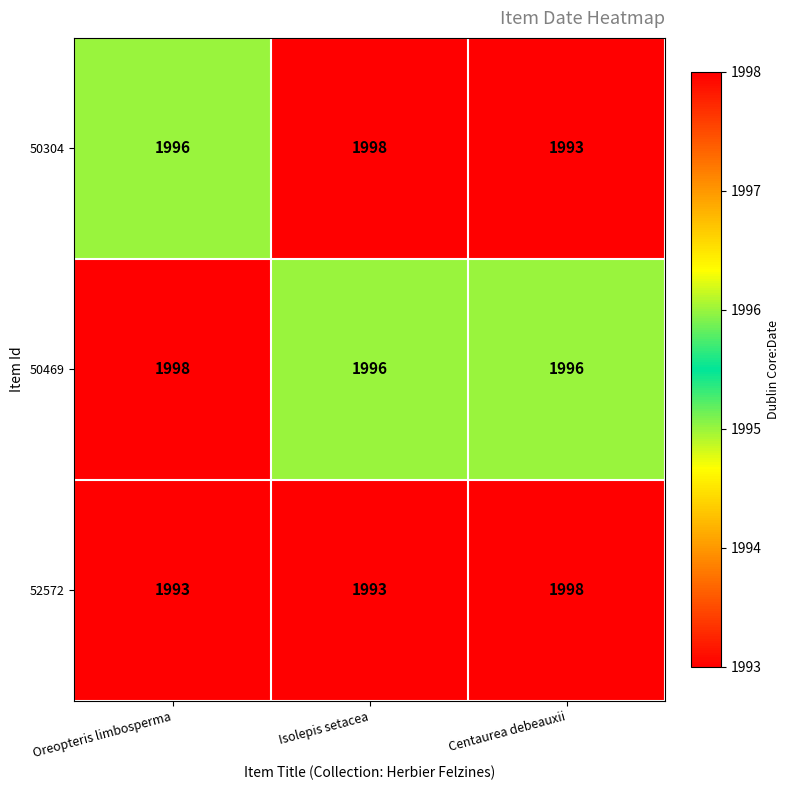

Reading left to right, transcribe all the data shown in this chart.

50304: 1996	1998	1993
50469: 1998	1996	1996
52572: 1993	1993	1998